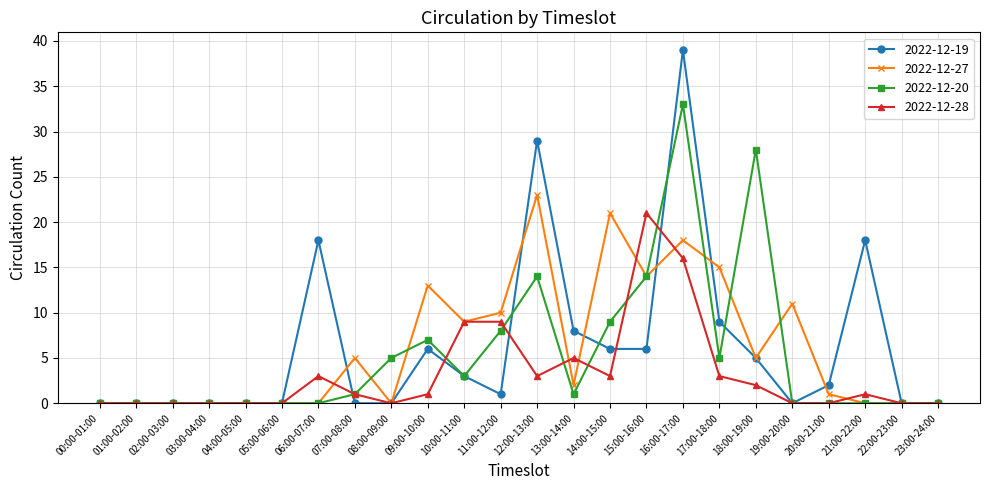

What is the value of the 2022-12-28 point at the 10th from the left?

1